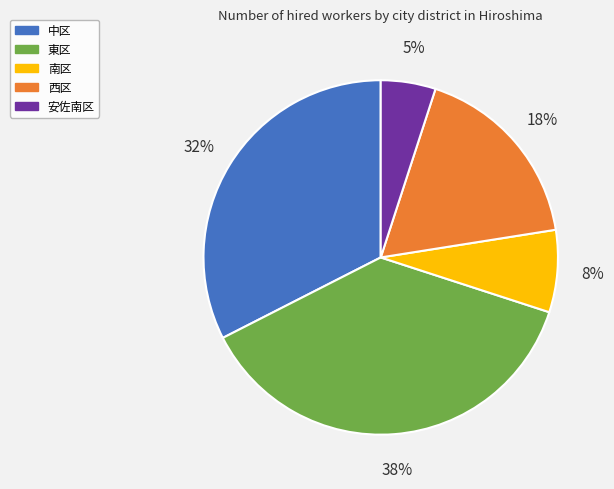

Do 中区 and 南区 together represent more than half of the pie?

No